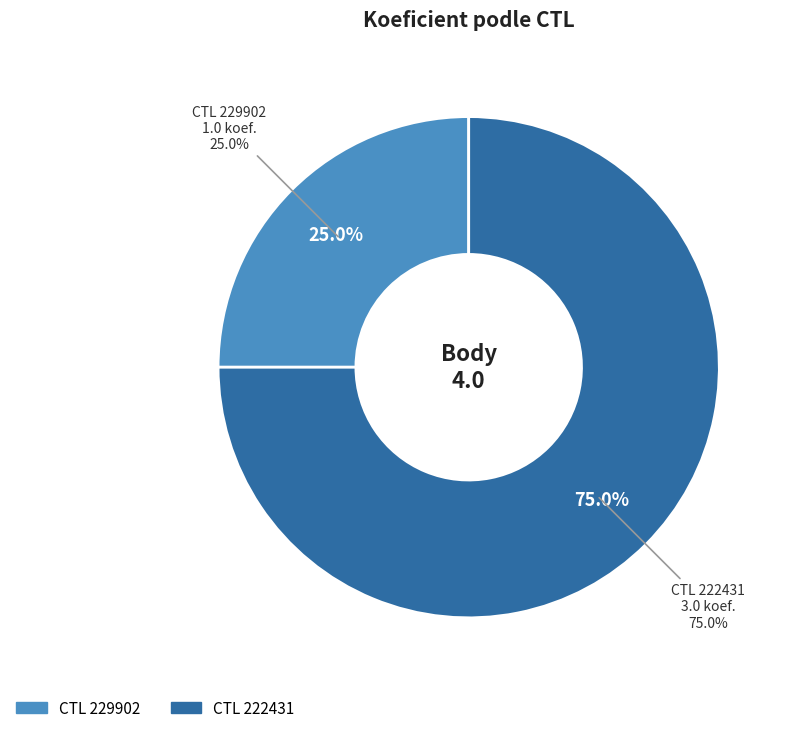

To the nearest percent, what portion does 229902 represent?

25%